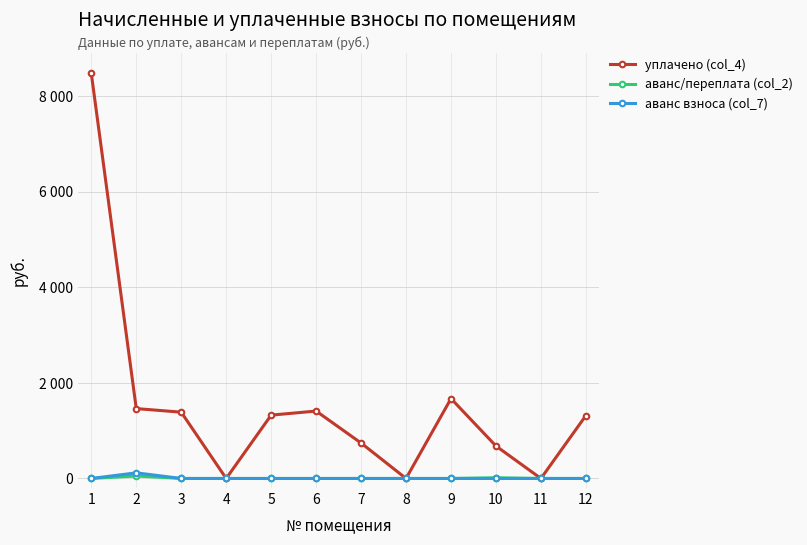

Rank the series at 2 from lowest to highest value.

аванс/переплата (col_2), аванс взноса (col_7), уплачено (col_4)